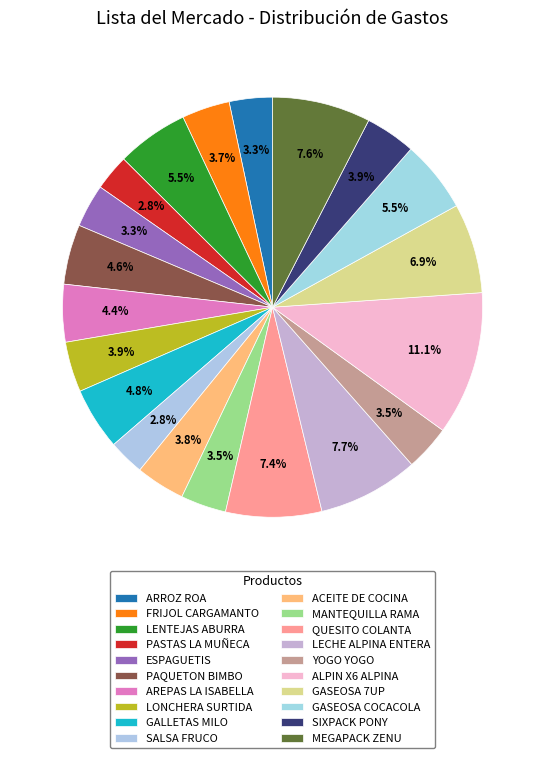

Is the sum of PASTAS LA MUÑECA and YOGO YOGO greater than half?

No